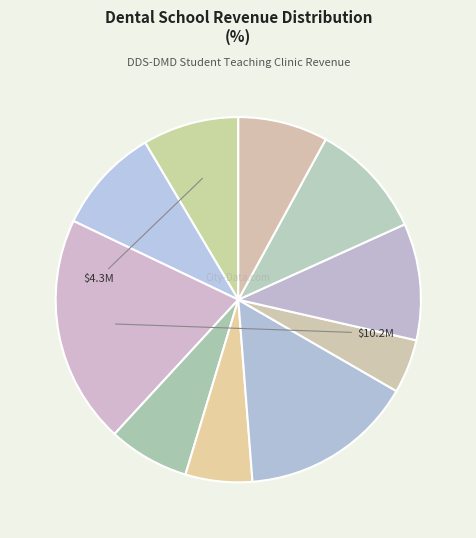

How many segments does this pie chart have?

10